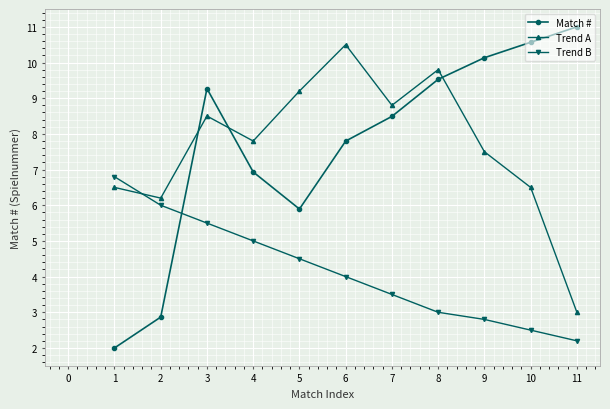

At which label is Trend B closest to 4?

6